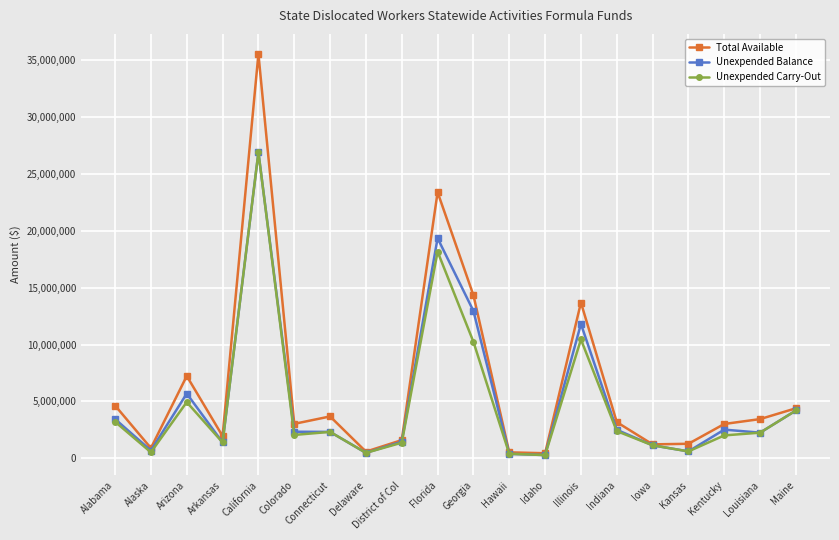

The Unexpended Balance series shows 12950861 at Georgia. True or false?

True